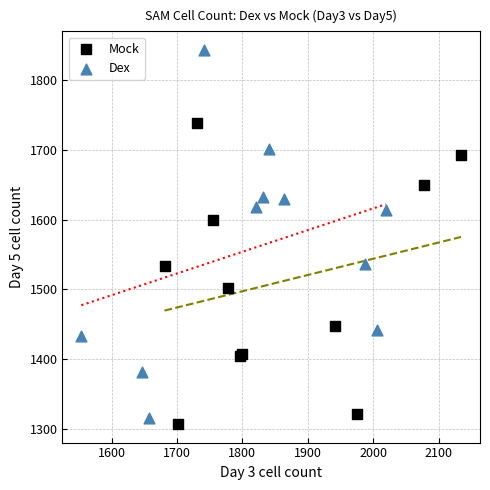

Which series reaches the maximum Y coordinate?

Dex